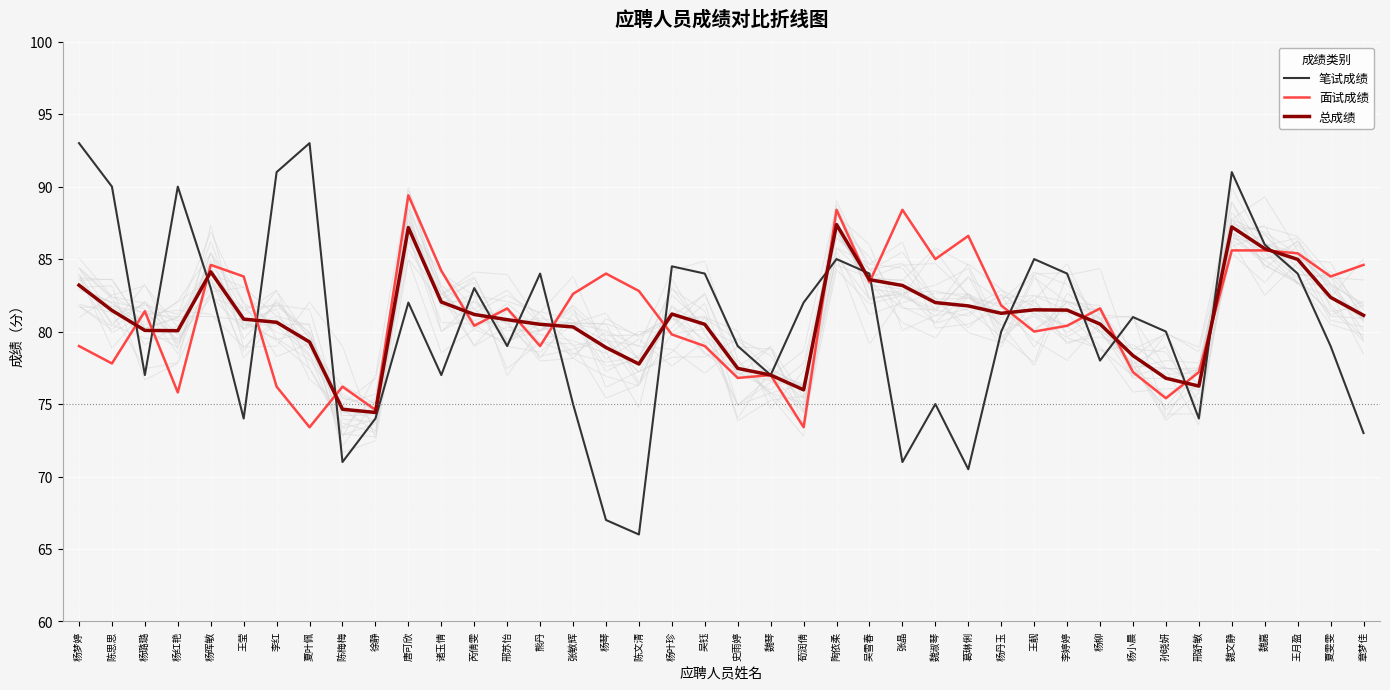

Which series has the widest spread of values?

笔试成绩